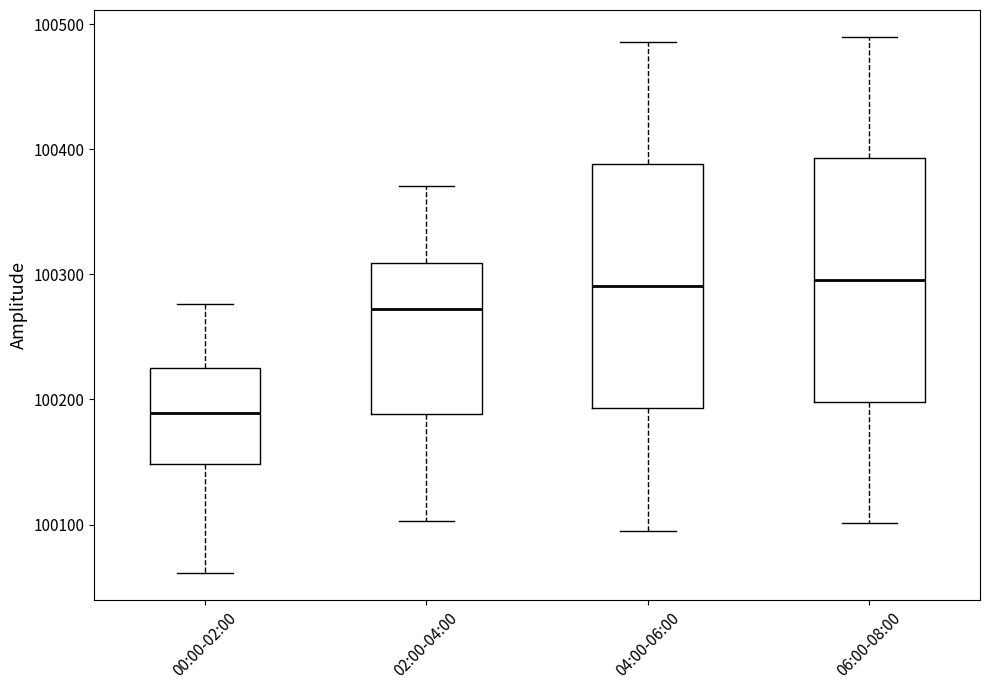

Reading left to right, read every box against the y-axis: the position of its median line, the range the box covers, and the ends of its whiskers. The values are not printed on the chart, so give them approximately, as read against the axis.

00:00-02:00: median 100190, box 100150 to 100230, whiskers 100060 to 100280
02:00-04:00: median 100270, box 100190 to 100310, whiskers 100100 to 100370
04:00-06:00: median 100290, box 100190 to 100390, whiskers 100100 to 100490
06:00-08:00: median 100300, box 100200 to 100390, whiskers 100100 to 100490